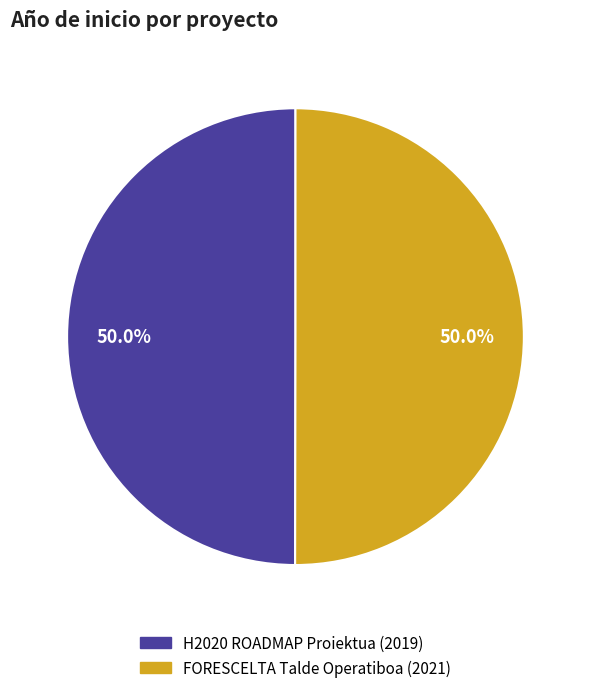

What is the ratio of the value at H2020 ROADMAP Proiektua to the value at FORESCELTA Talde Operatiboa?

1.0